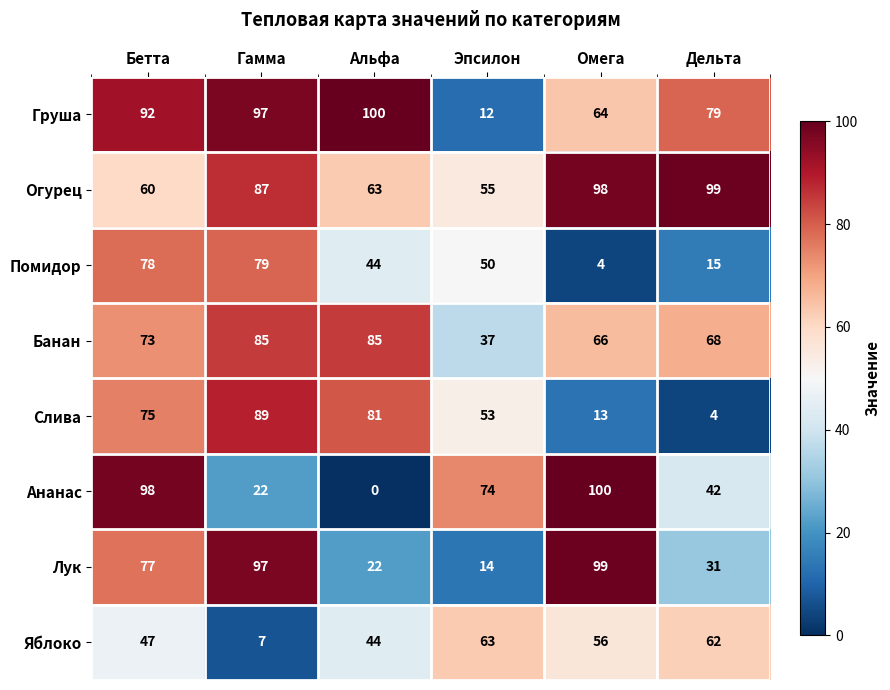

True or false: Банан has a value of 22 at Эпсилон.

False